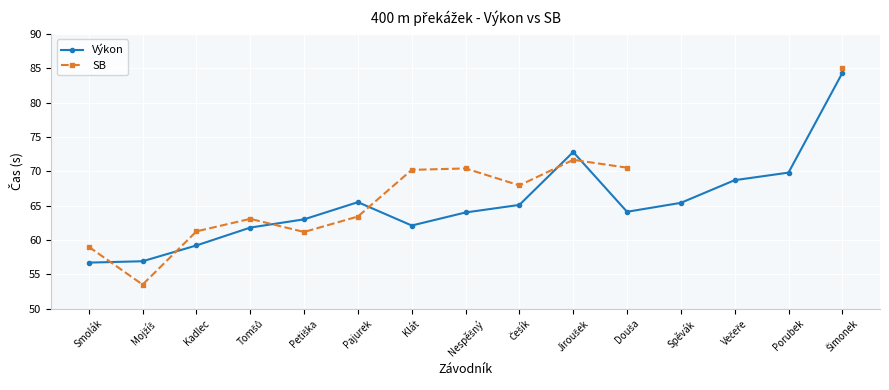

What is the sum of all Výkon values?

979.4